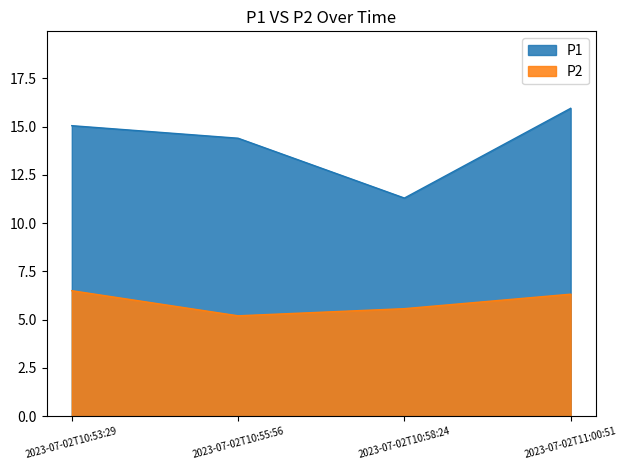

What is the difference between the highest and lowest values at 2023-07-02T10:53:29?

8.6